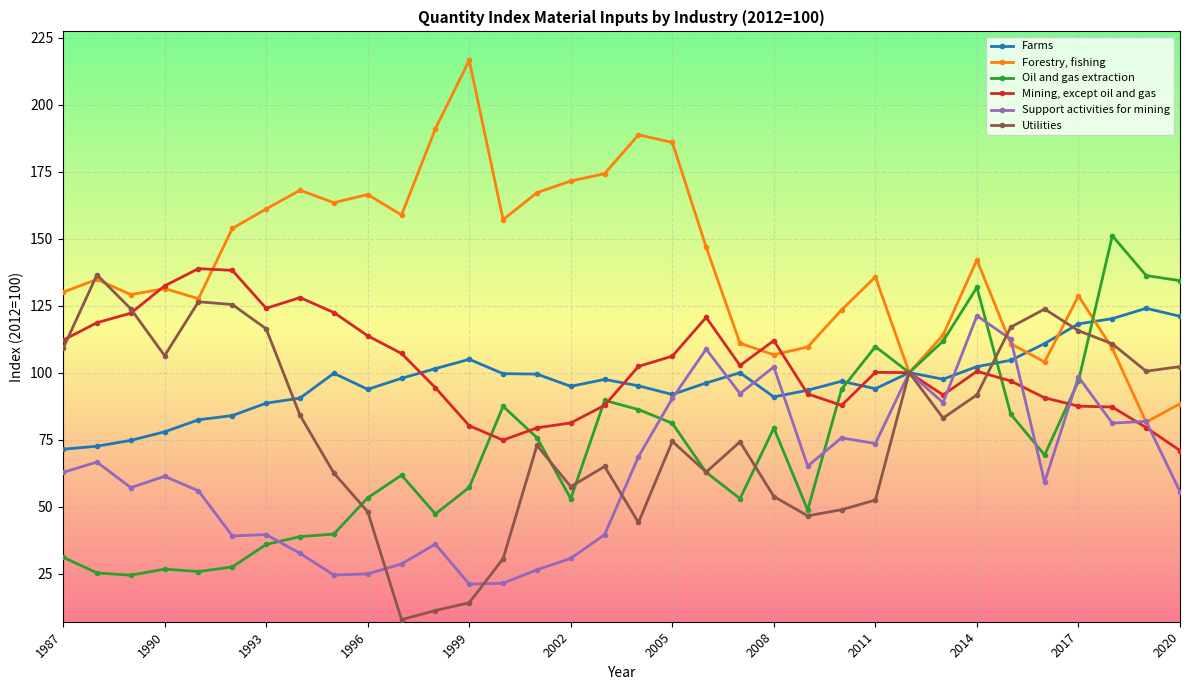

Which series has the largest total across all categories?

Forestry, fishing